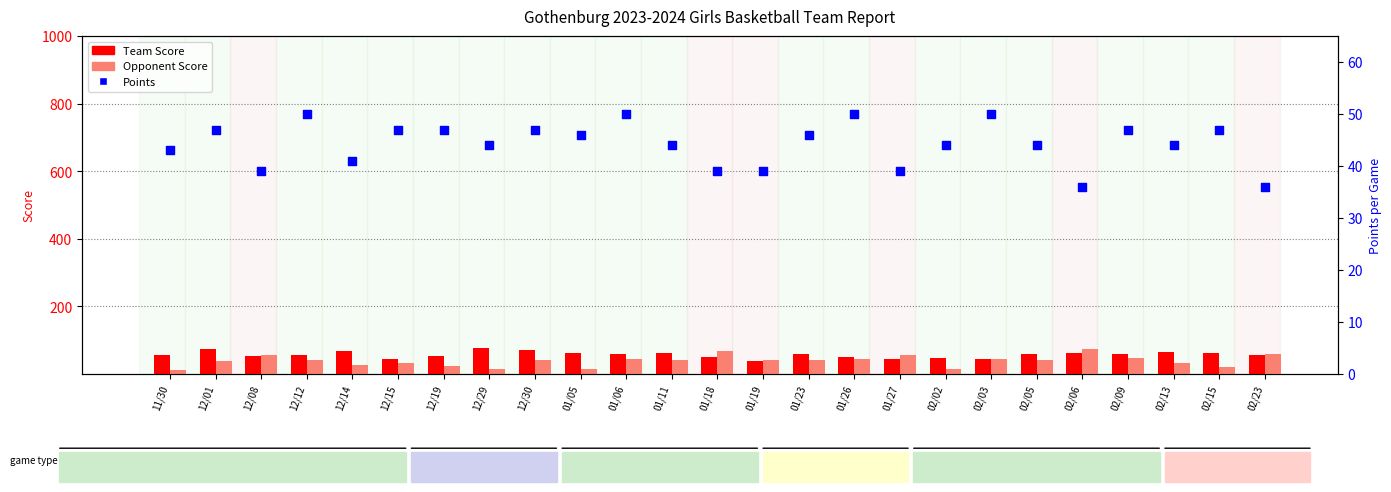

Which series reaches the maximum Y coordinate?

Team Score